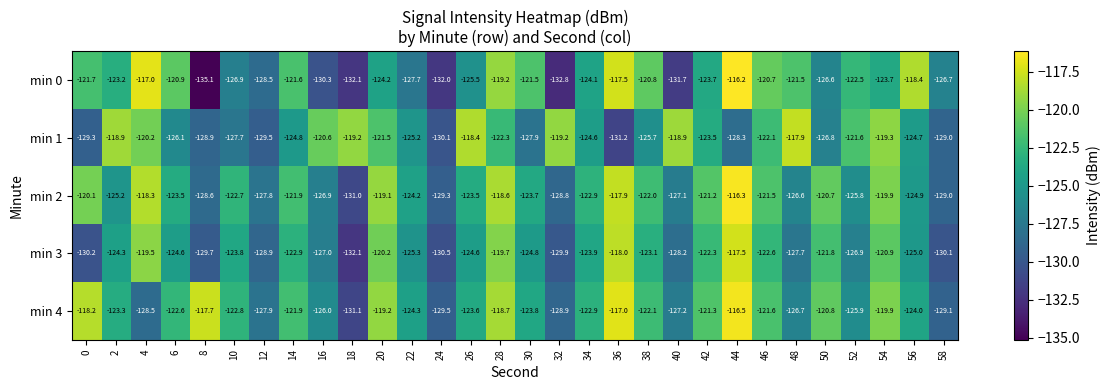

What is the difference between the highest and lowest values at 2?

6.3